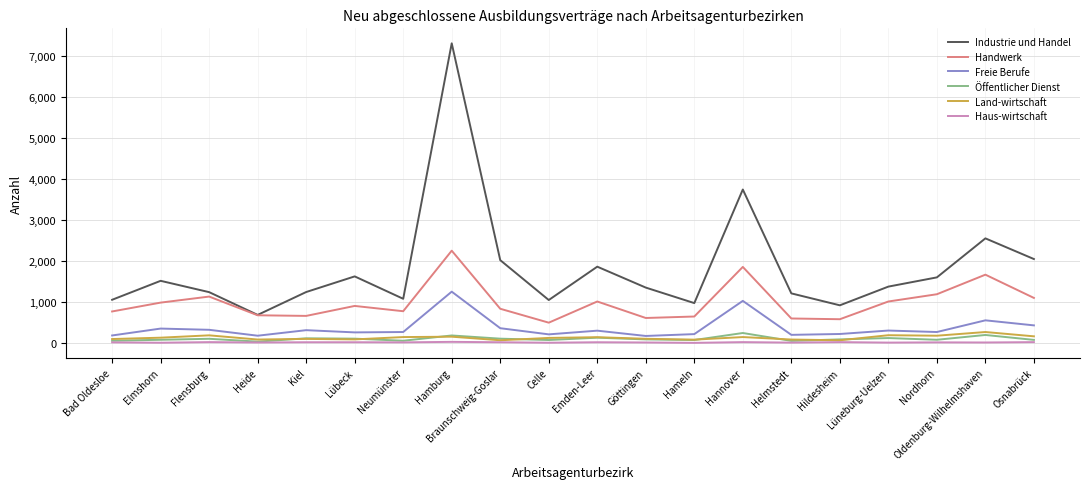

True or false: Freie Berufe has a value of 255 at Lübeck.

True